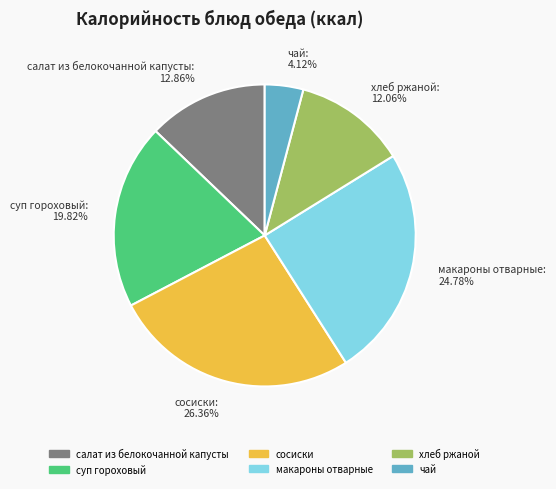

How many segments does this pie chart have?

6